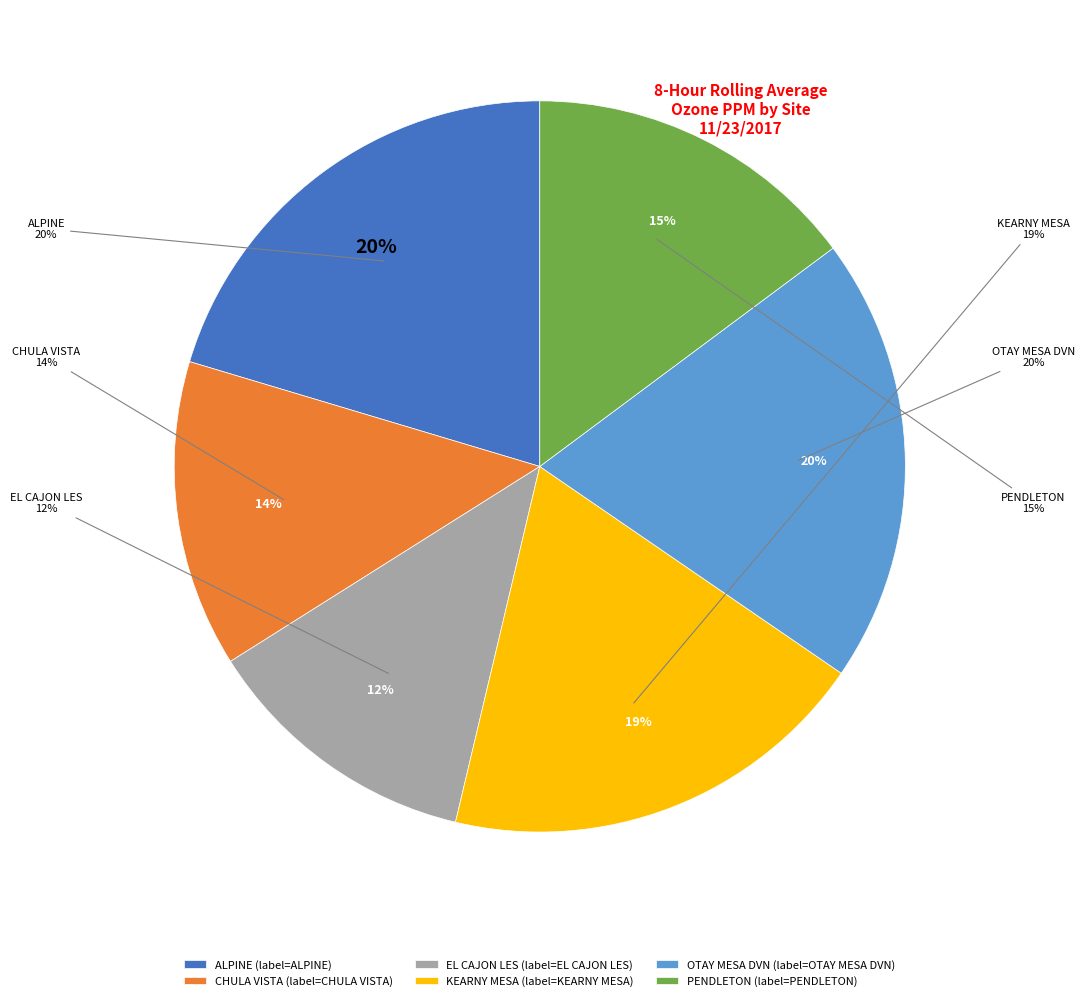

How much of the chart is everything except ALPINE?

79.6%